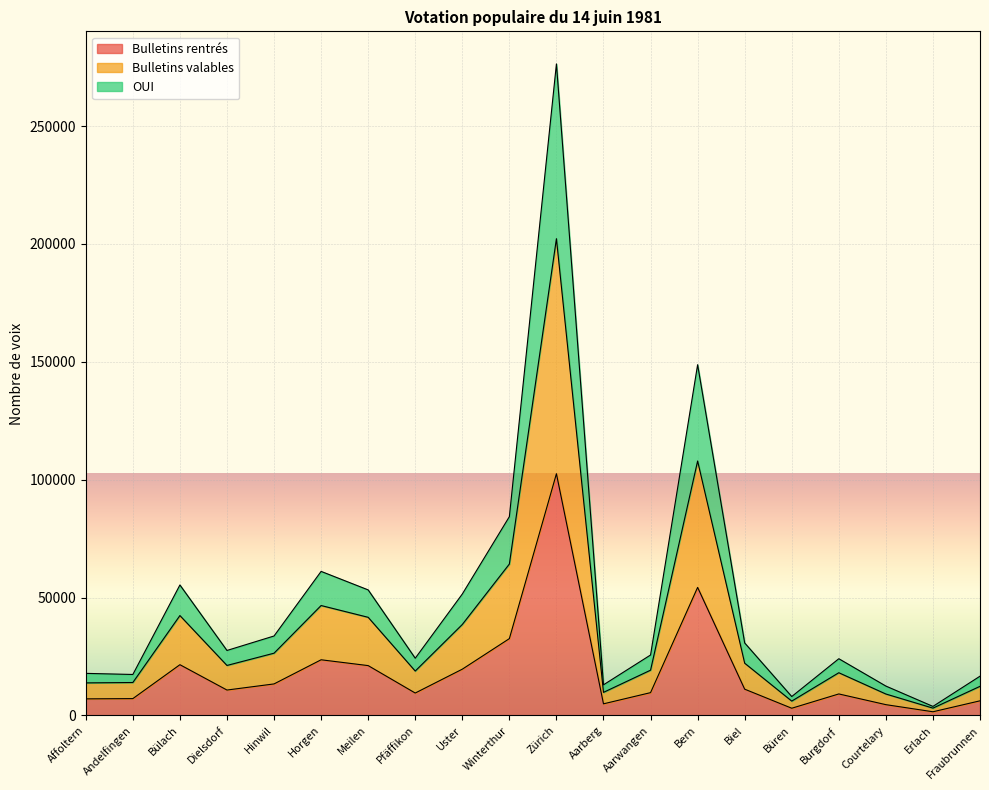

The OUI series shows 16663 at Fraubrunnen. True or false?

True